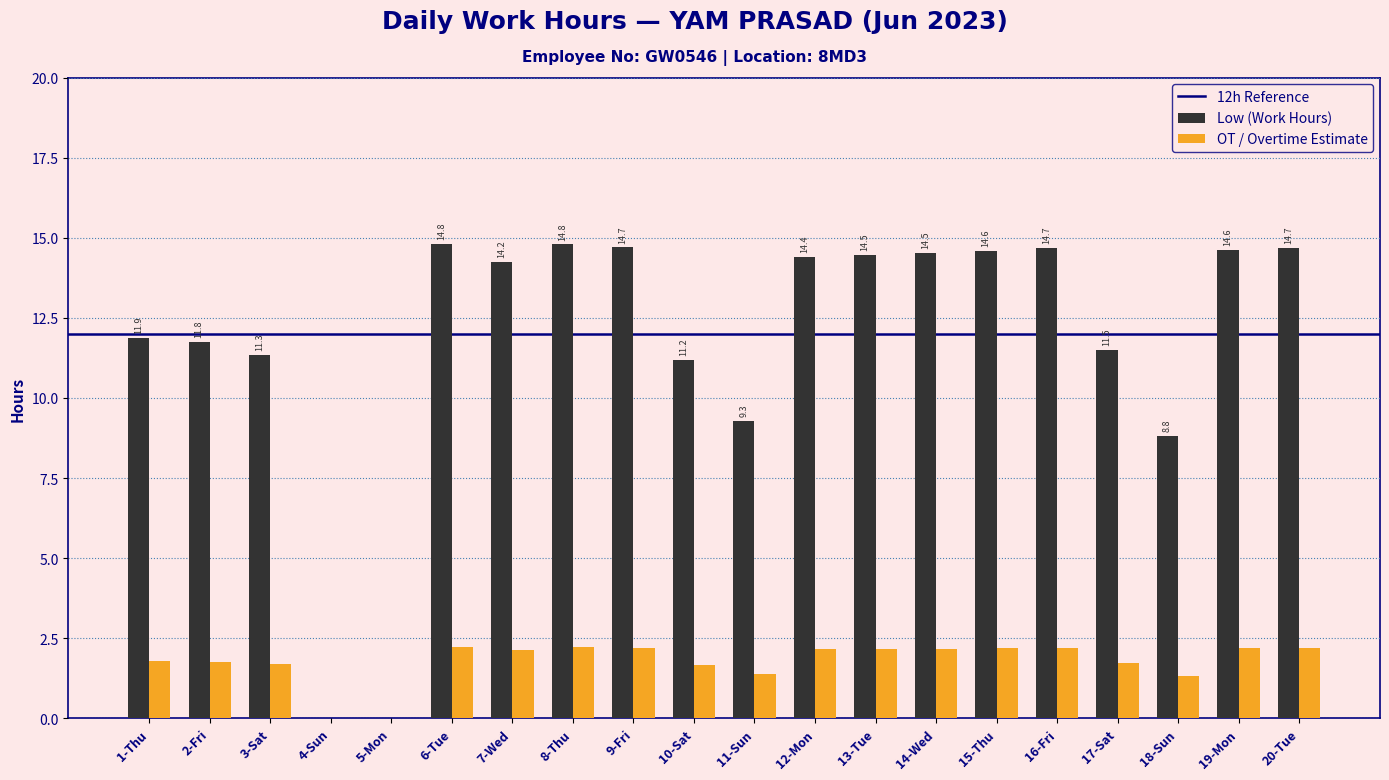

At which label does Low (Work Hours) first exceed 14?

6-Tue